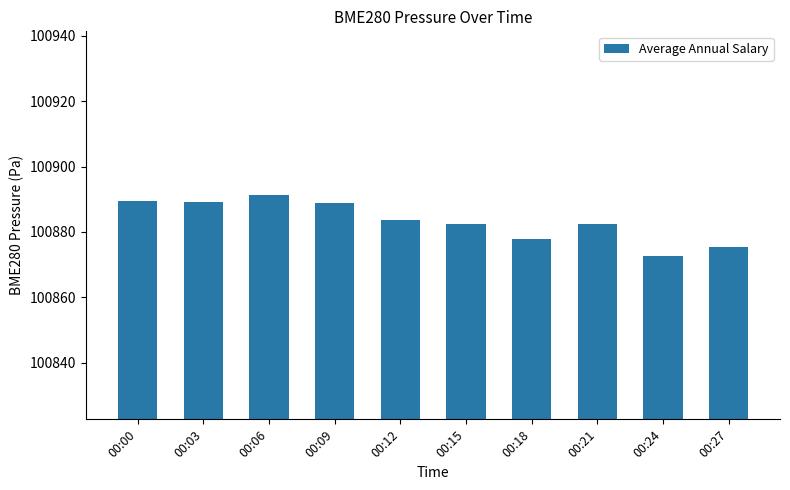

What is the difference between the values at 00:06 and 00:27?

16.0